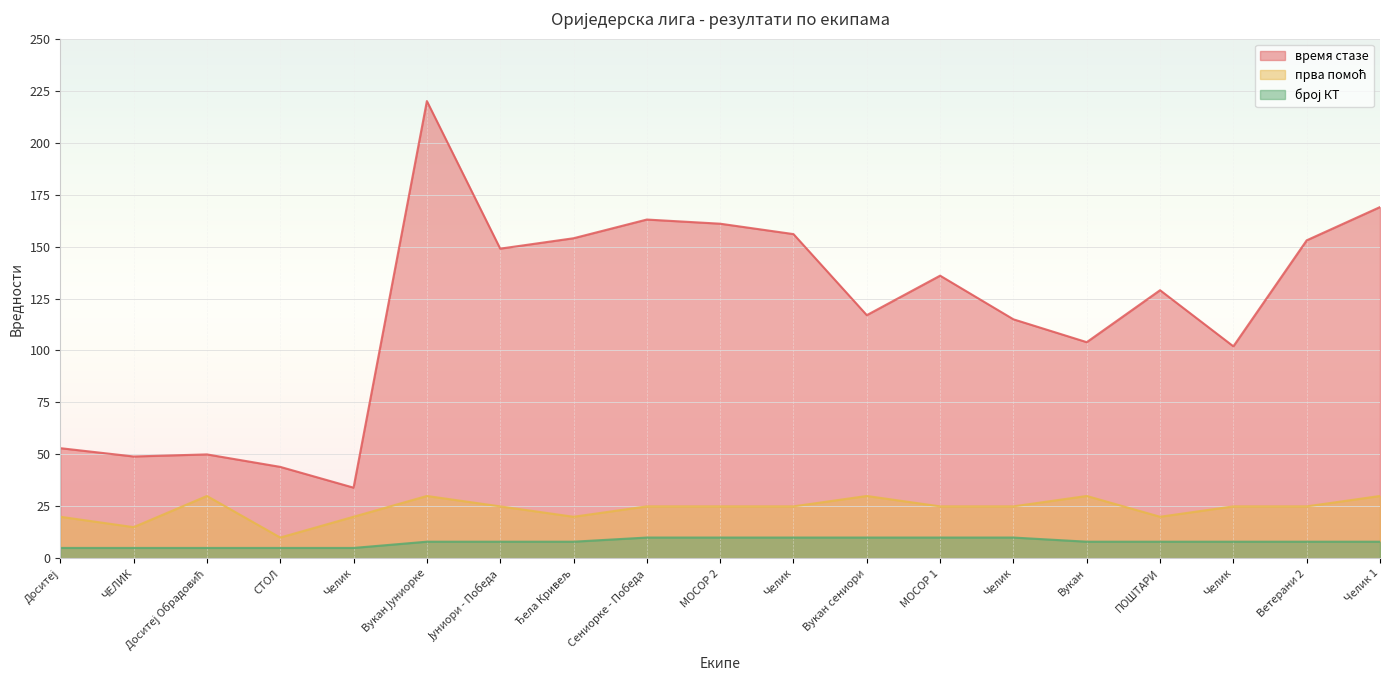

What is the greatest value displayed?

220